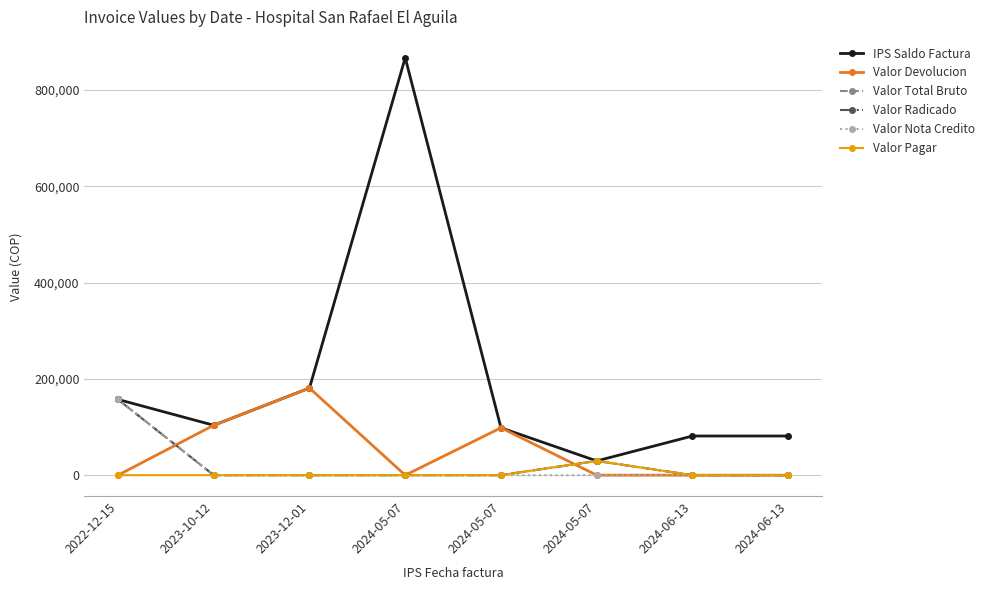

What is the average value of the IPS Saldo Factura series?

199988